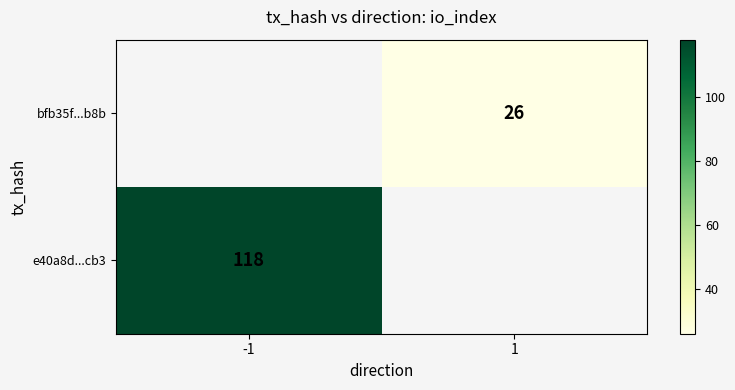

Is the value of e40a8d...cb3 at -1 greater than the value of bfb35f...b8b at 1?

Yes